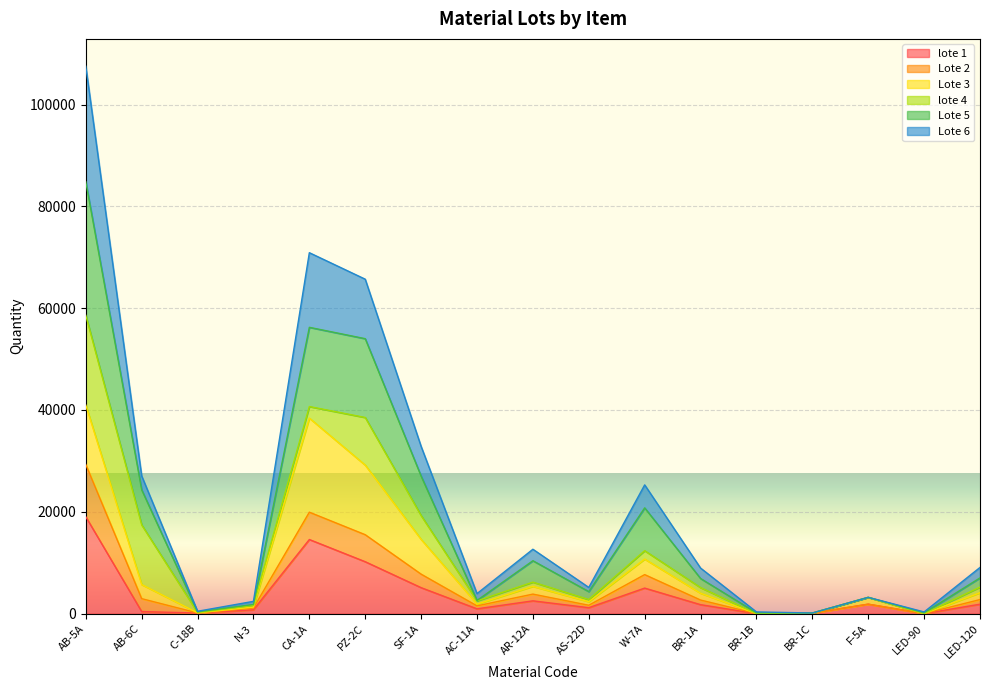

Which has a higher value, AB-5A or BR-1C?

AB-5A